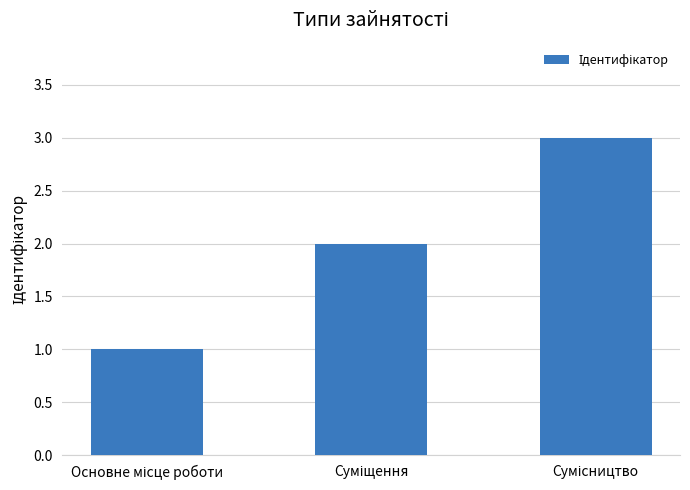

What is the maximum value shown in the chart?

3